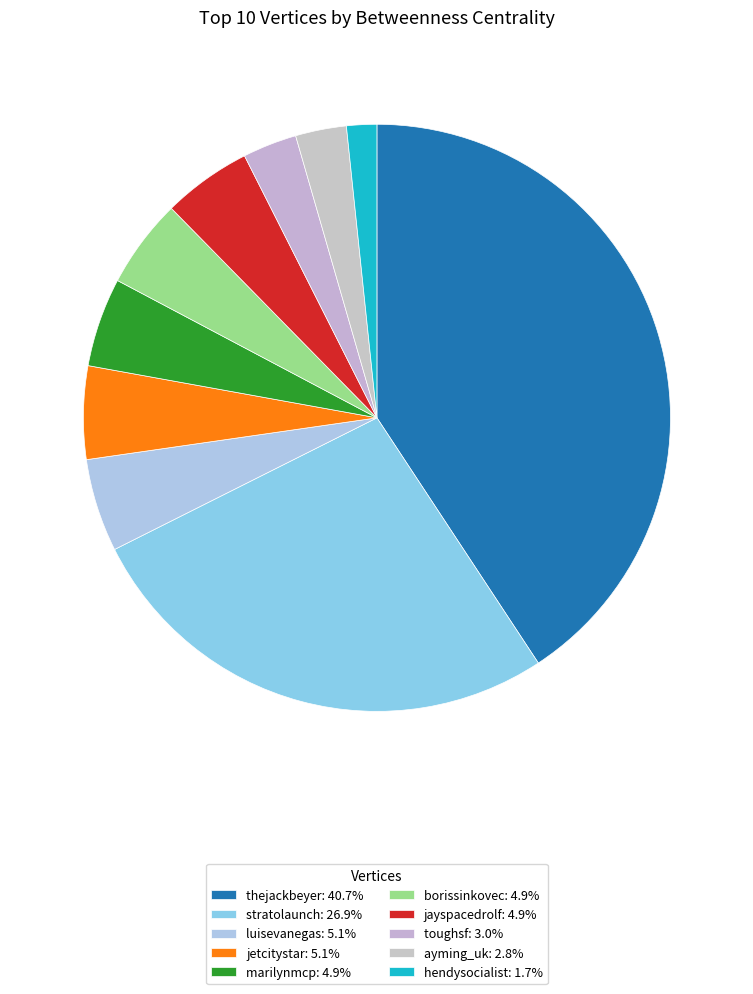

What is the ratio of the value at thejackbeyer to the value at stratolaunch?

1.5